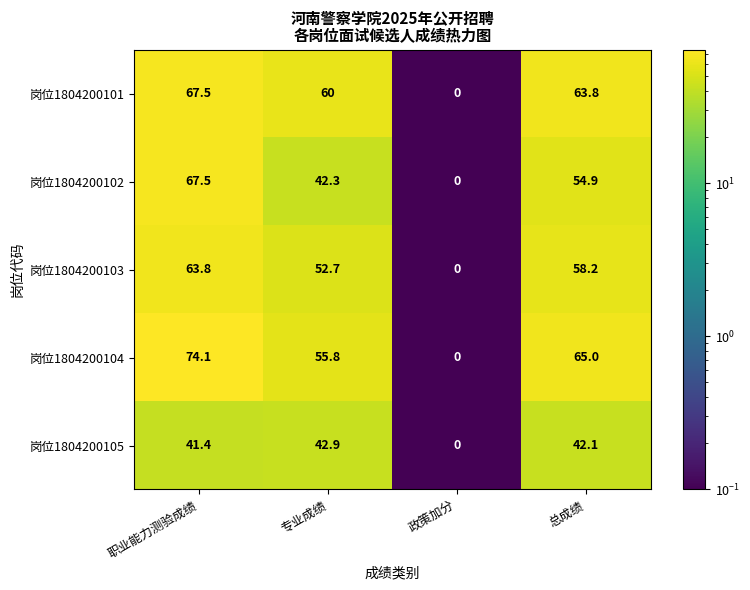

What is the total value across all series at 专业成绩?

253.7